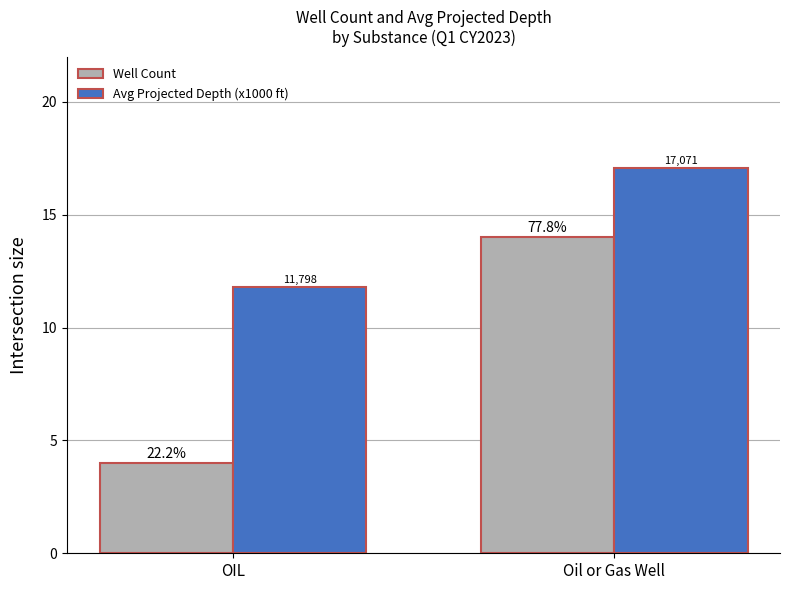

Reading left to right, transcribe all the data shown in this chart.

Well Count: 4.0	14.0
Avg Projected Depth (x1000 ft): 11.8	17.1